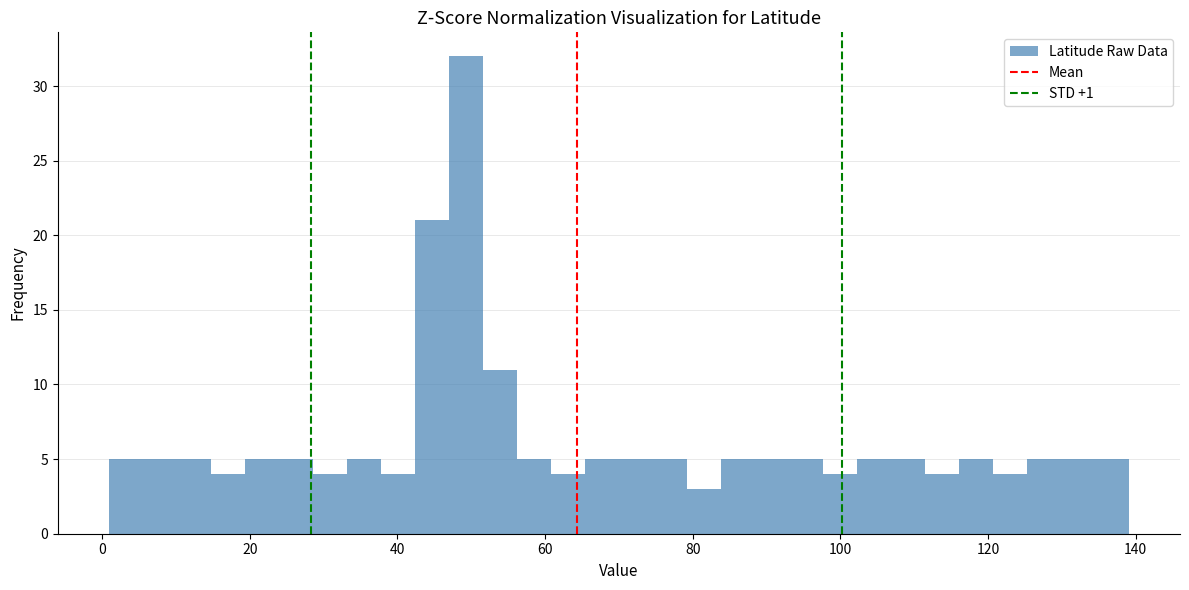

Read against the x-axis, roughly where is the centre of the tallest bar?

50